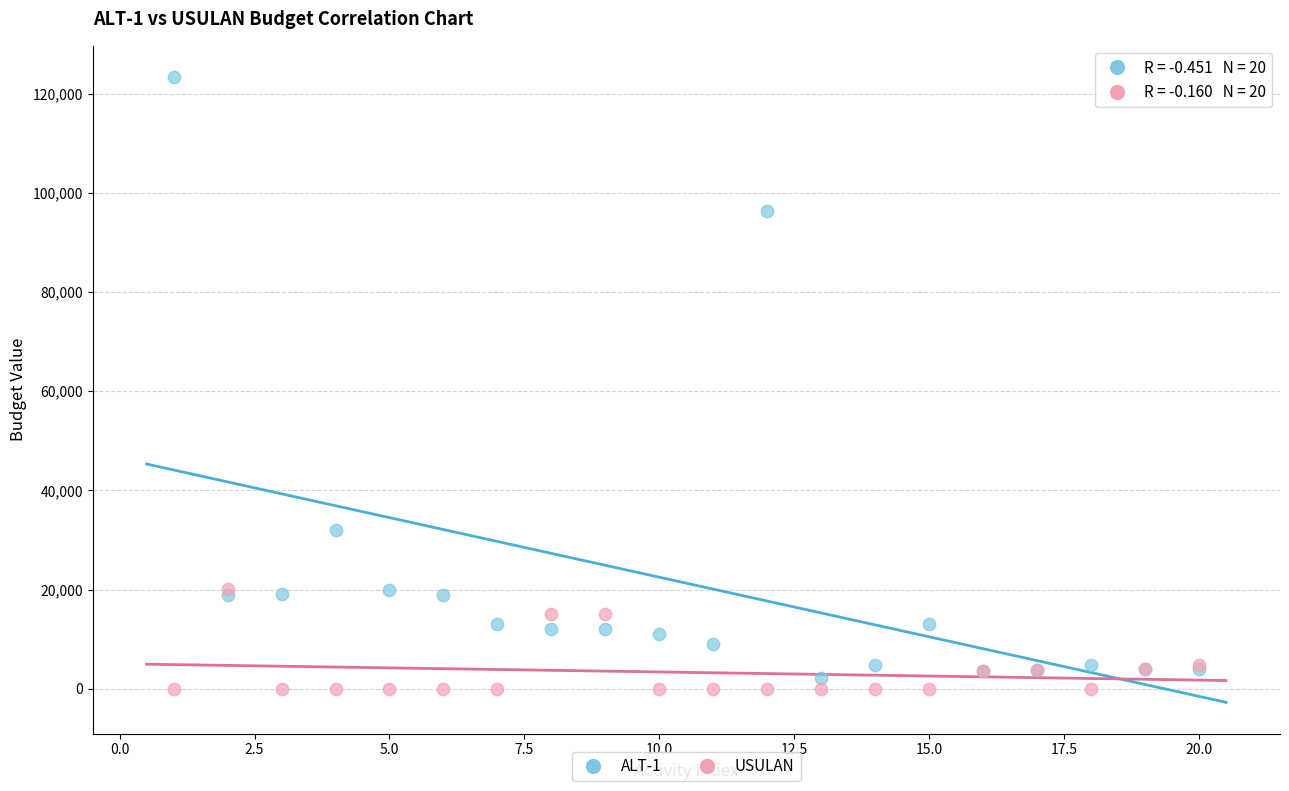

Across all series, what Y value is closest to 61665?

31950.0